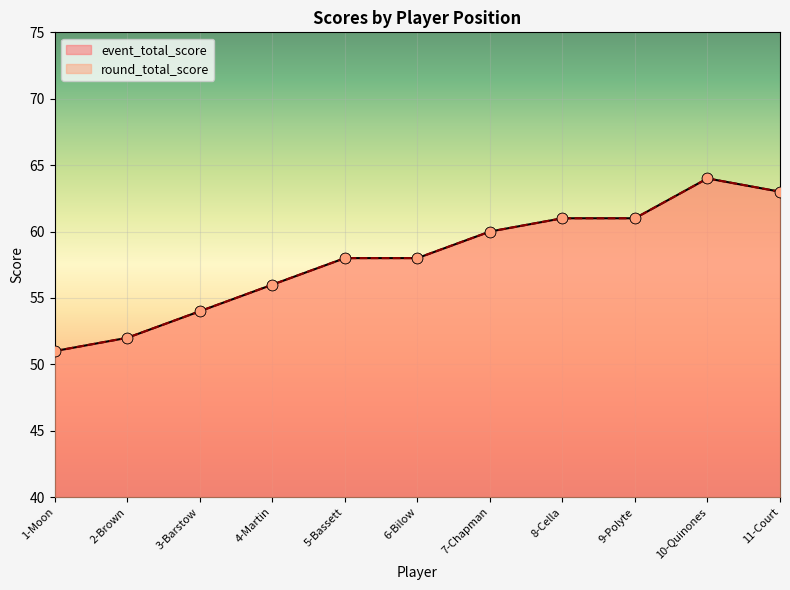

At how many categories does at least one series exceed 61?

2